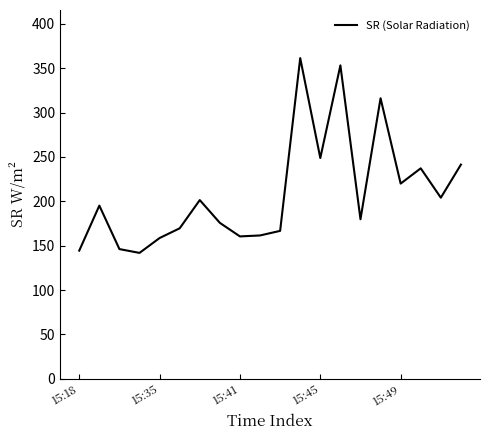

What is the average value?

209.2